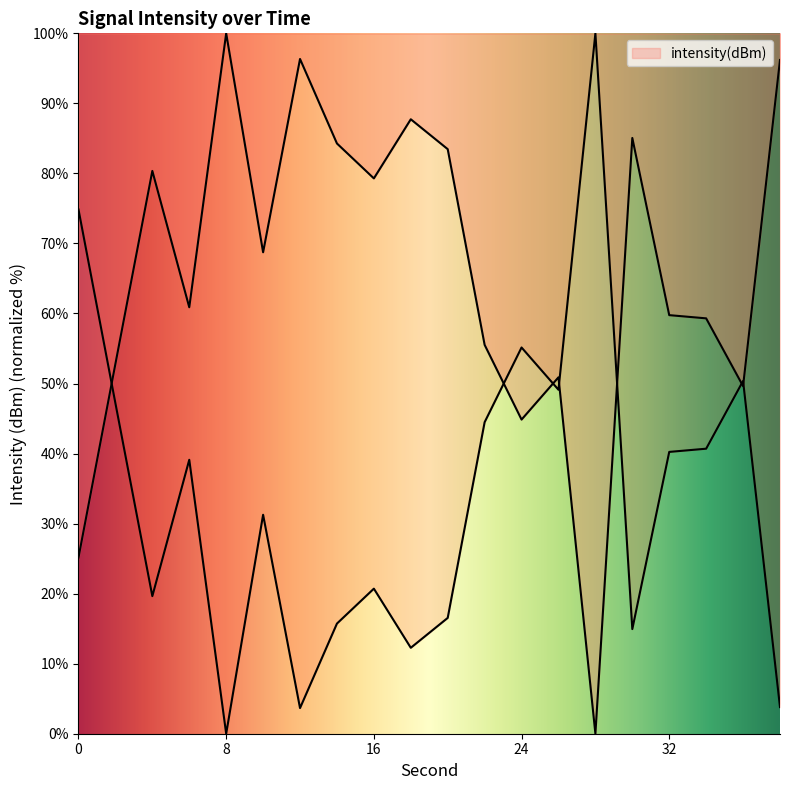

List the labels in order of value, smallest first.

28, 0, 24, 36, 26, 2, 22, 34, 32, 6, 10, 16, 4, 20, 14, 30, 18, 38, 12, 8